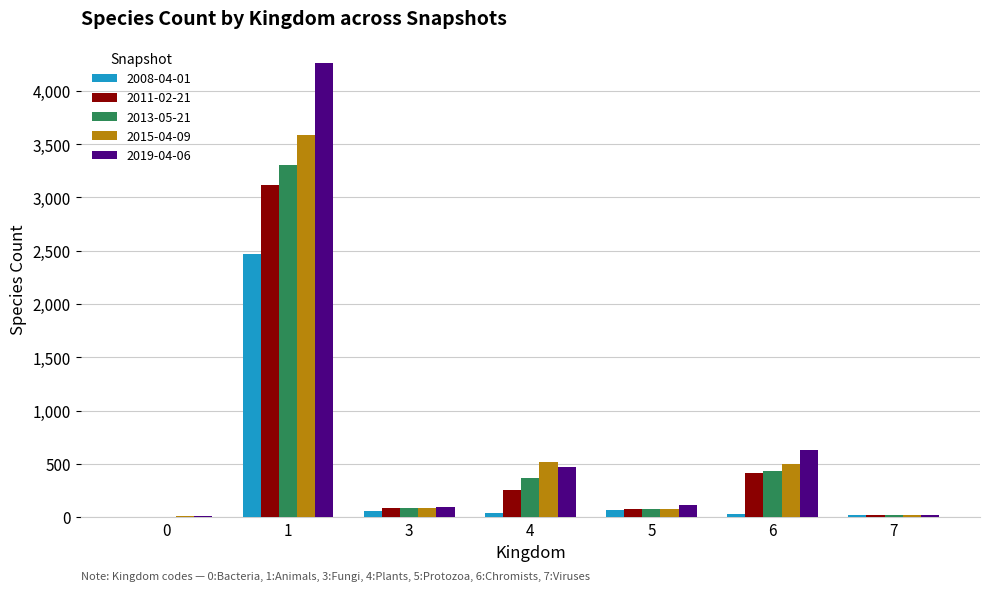

What is the greatest value displayed?

4258